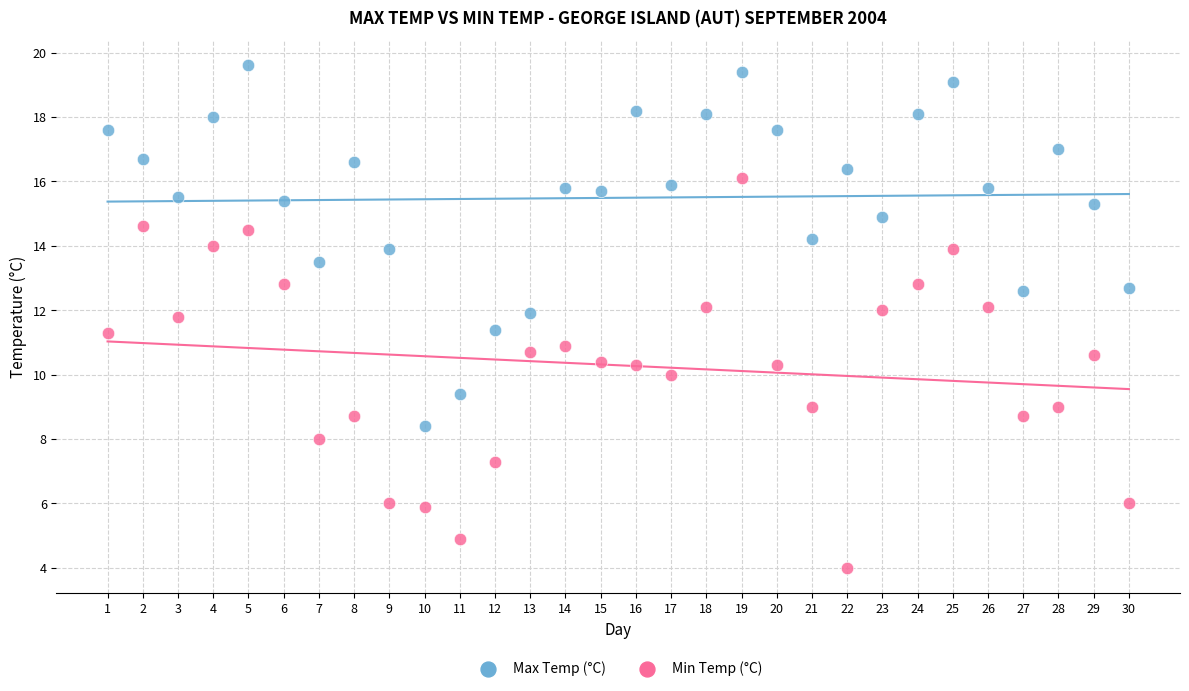

Across all data points, what is the range of Y values (max minus min)?

15.6